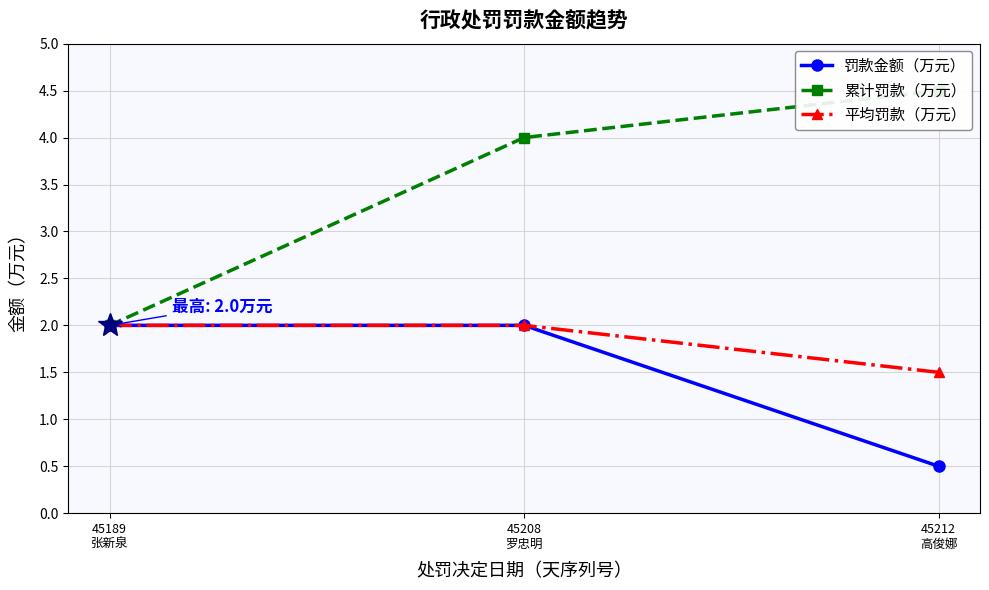

The value of 平均罚款（万元） at 45189
张新泉 is 2.0. True or false?

True